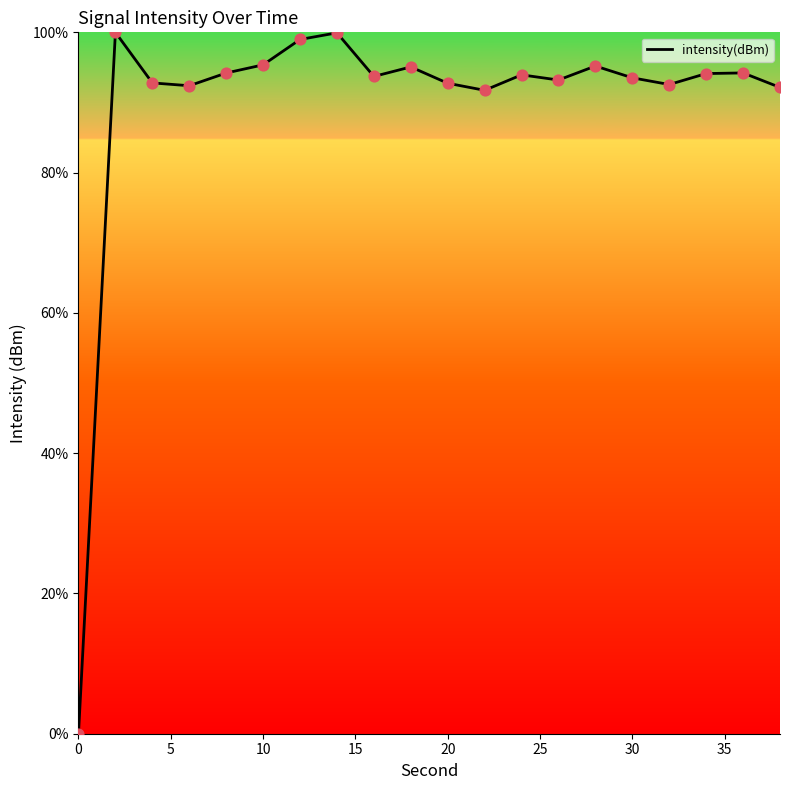

What is the maximum value shown in the chart?

100.0